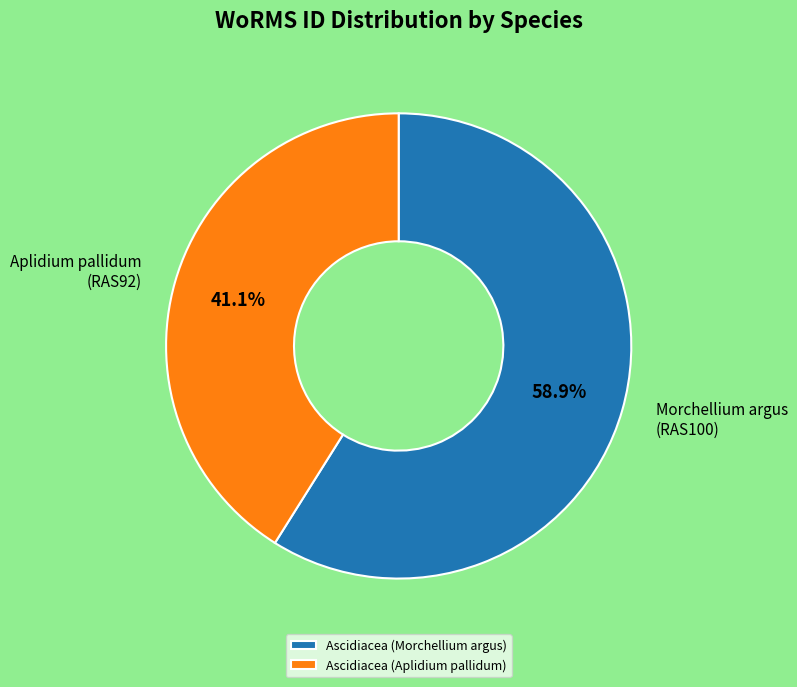

Count the number of slices in the pie.

2